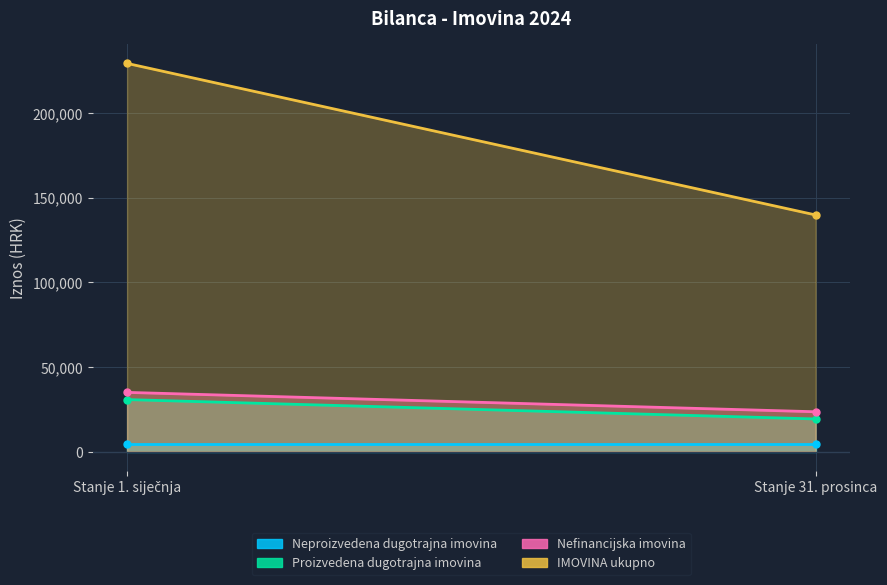

Which category has the highest value in the Proizvedena dugotrajna imovina series?

Stanje 1. siječnja